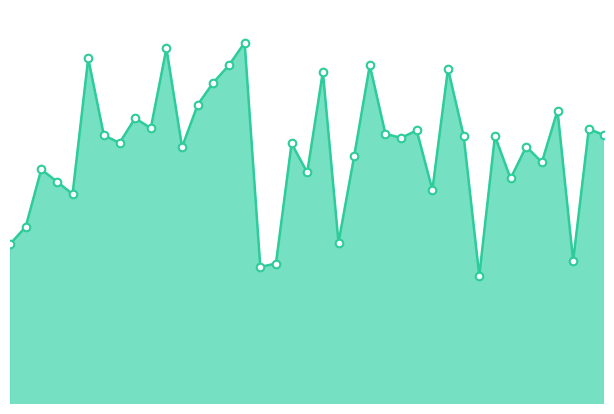

Does the chart have visible grid lines?

No